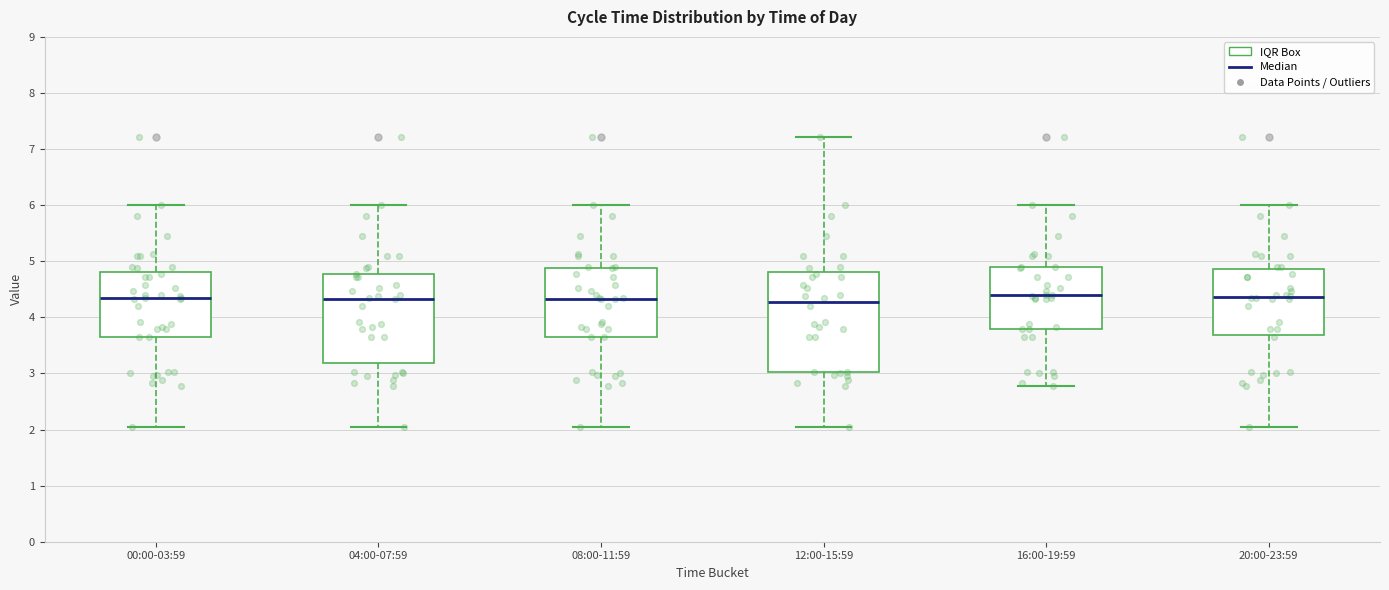

Reading left to right, read every box against the y-axis: the position of its median line, the range the box covers, and the ends of its whiskers. The values are not printed on the chart, so give them approximately, as read against the axis.

00:00-03:59: median 4.4, box 3.7 to 4.8, whiskers 2.1 to 6.0
04:00-07:59: median 4.3, box 3.2 to 4.8, whiskers 2.1 to 6.0
08:00-11:59: median 4.3, box 3.7 to 4.9, whiskers 2.1 to 6.0
12:00-15:59: median 4.3, box 3.0 to 4.8, whiskers 2.1 to 7.2
16:00-19:59: median 4.4, box 3.8 to 4.9, whiskers 2.8 to 6.0
20:00-23:59: median 4.4, box 3.7 to 4.9, whiskers 2.1 to 6.0